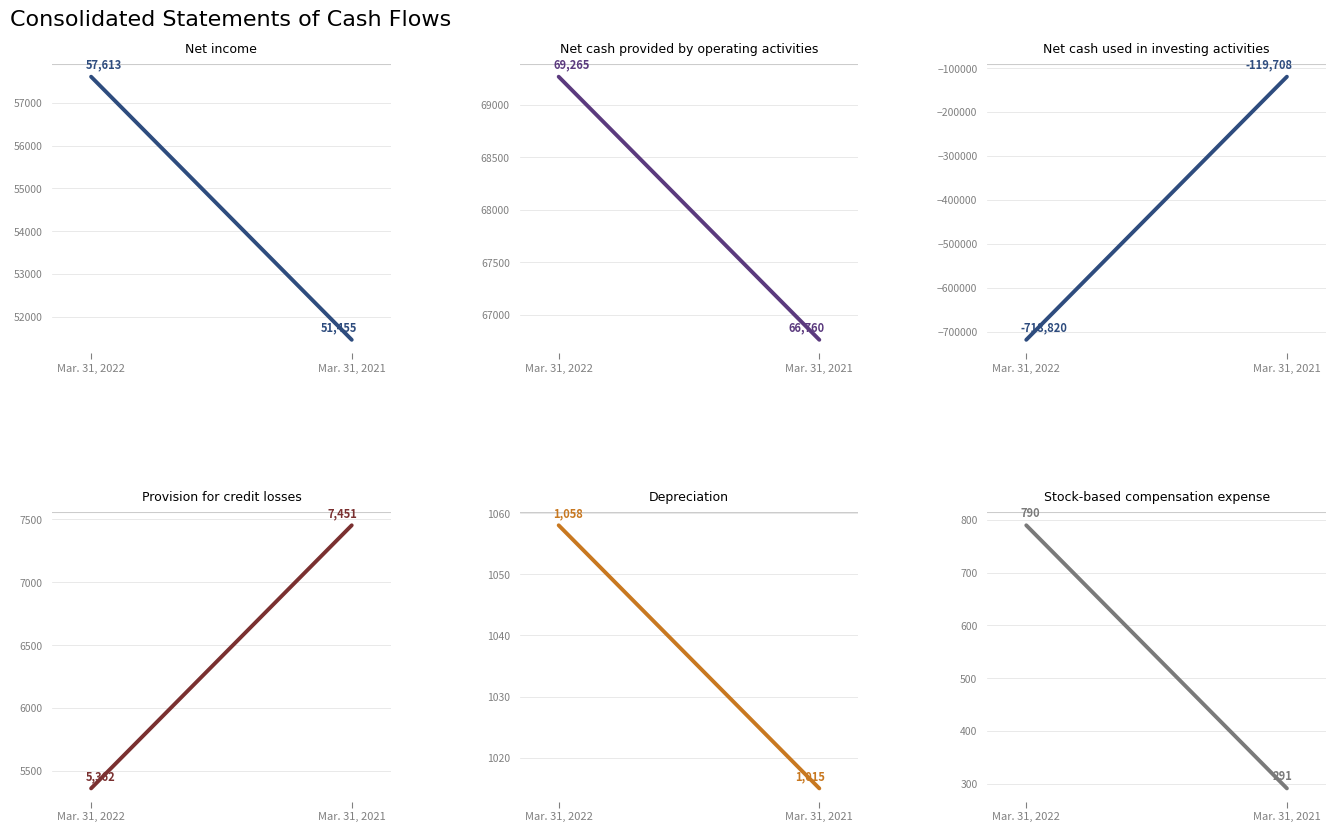

Is it true that Stock-based compensation expense equals 790 at Mar. 31, 2022?

True